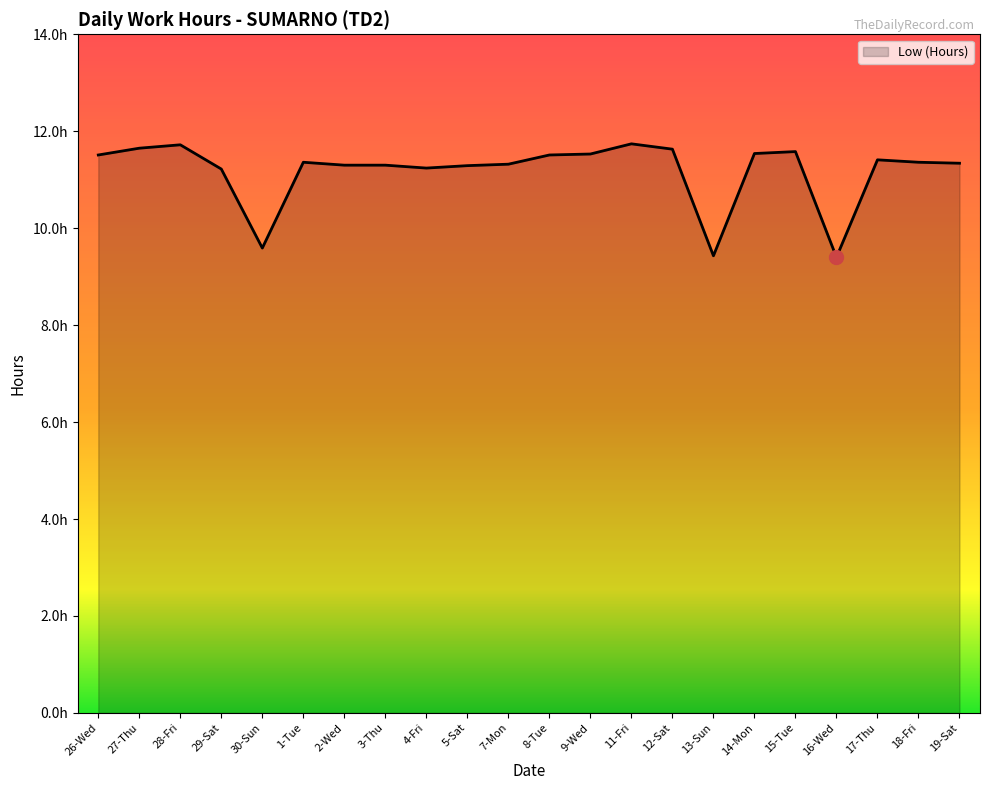

What is the smallest value displayed?

9.4